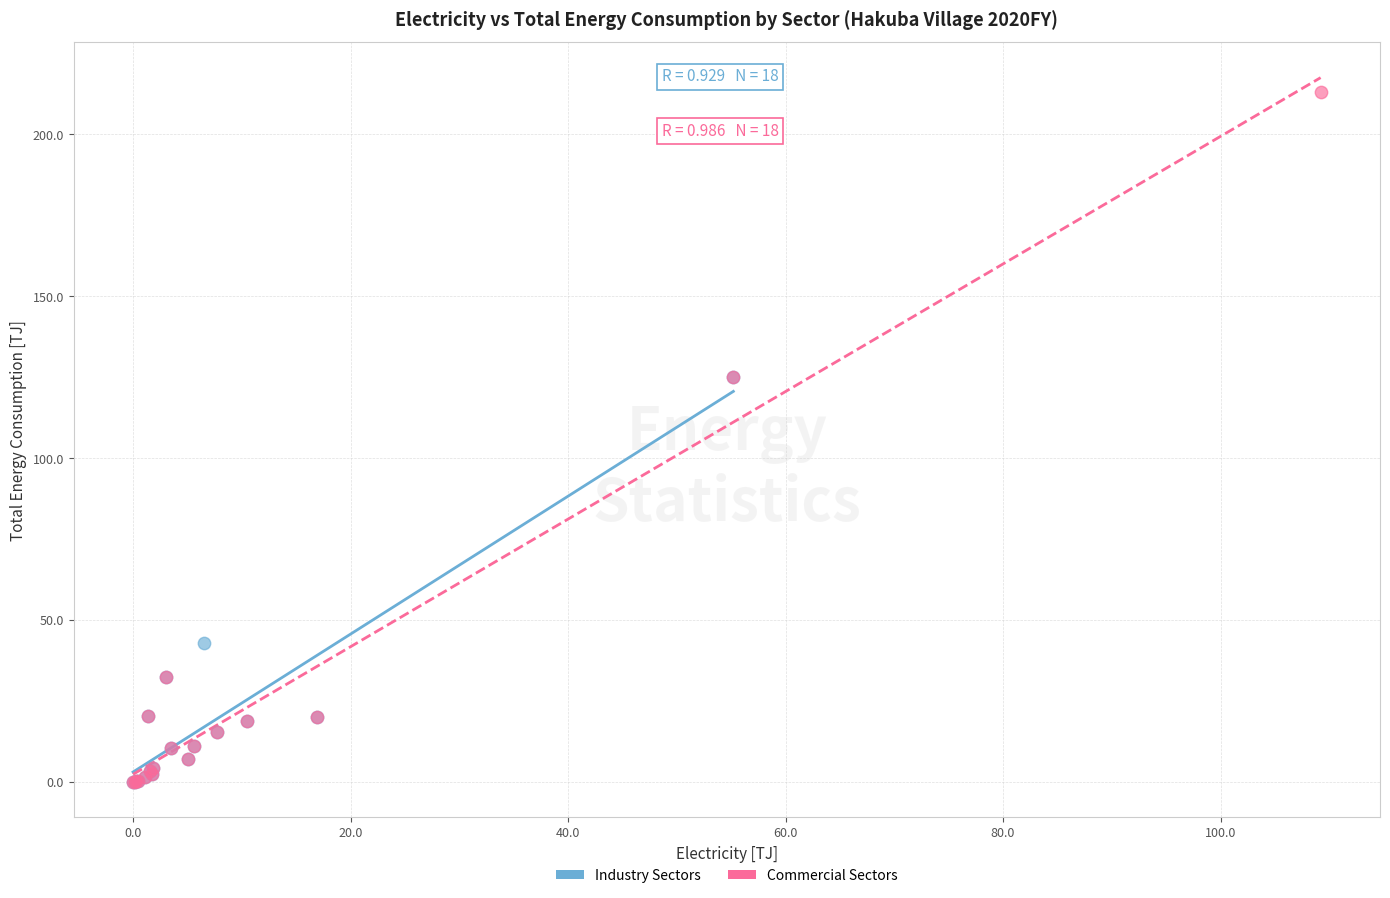

Which series has the widest spread of Y values?

Commercial Sectors